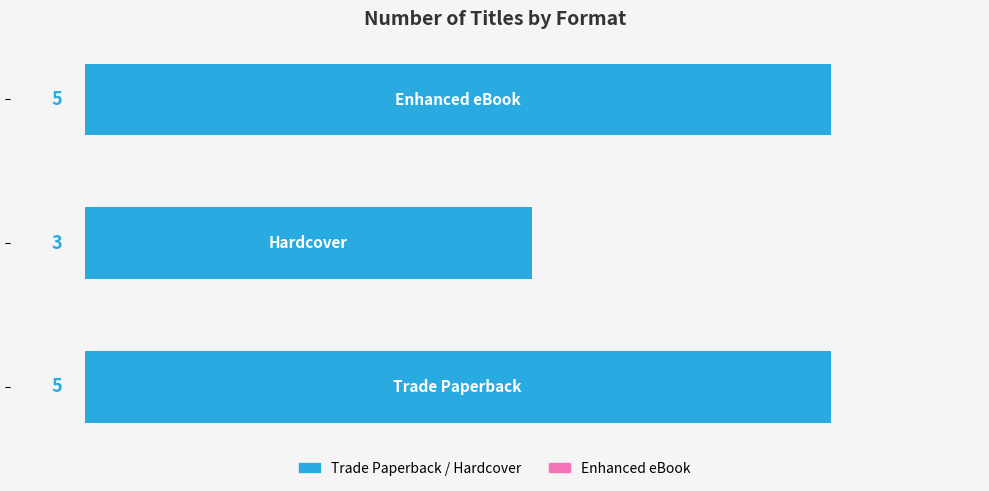

How many categories are shown in the chart?

3